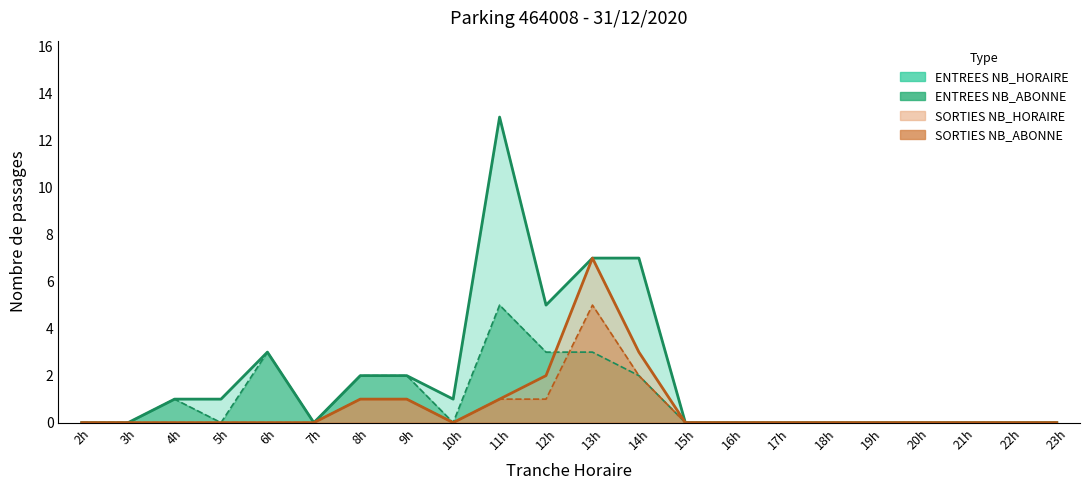

The value of ENTREES NB_ABONNE at 22 is -2. True or false?

False